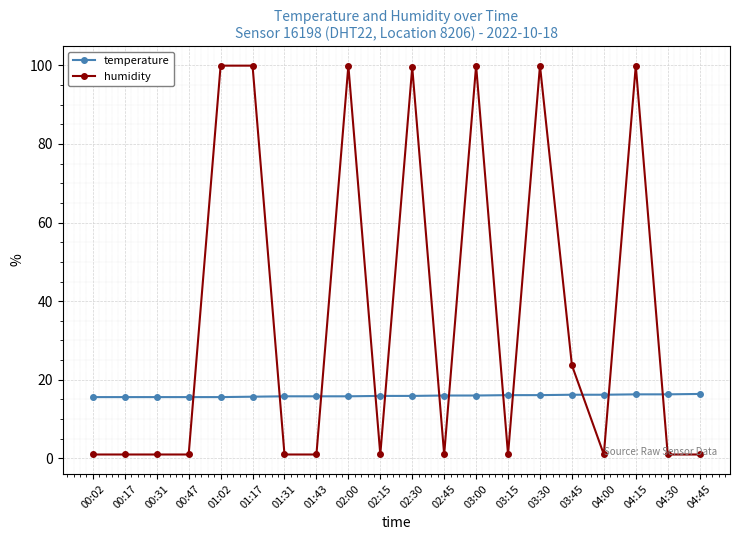

At how many categories does at least one series exceed 46?

7